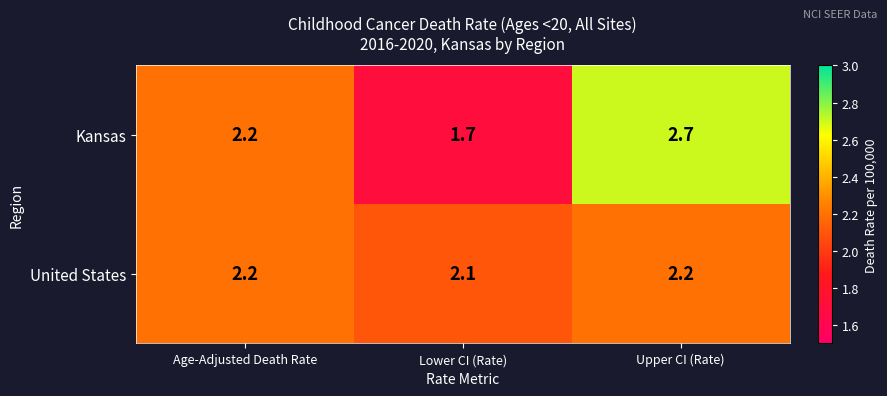

Where is Kansas nearest to the value 2?

Age-Adjusted Death Rate